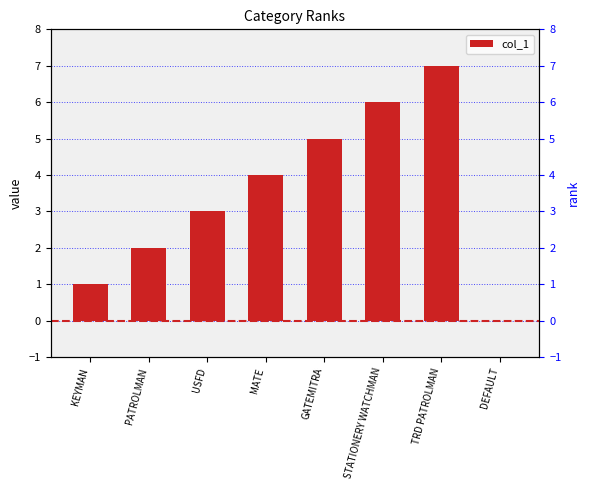

Rank the categories by value from highest to lowest.

TRD PATROLMAN, STATIONERY WATCHMAN, GATEMITRA, MATE, USFD, PATROLMAN, KEYMAN, DEFAULT